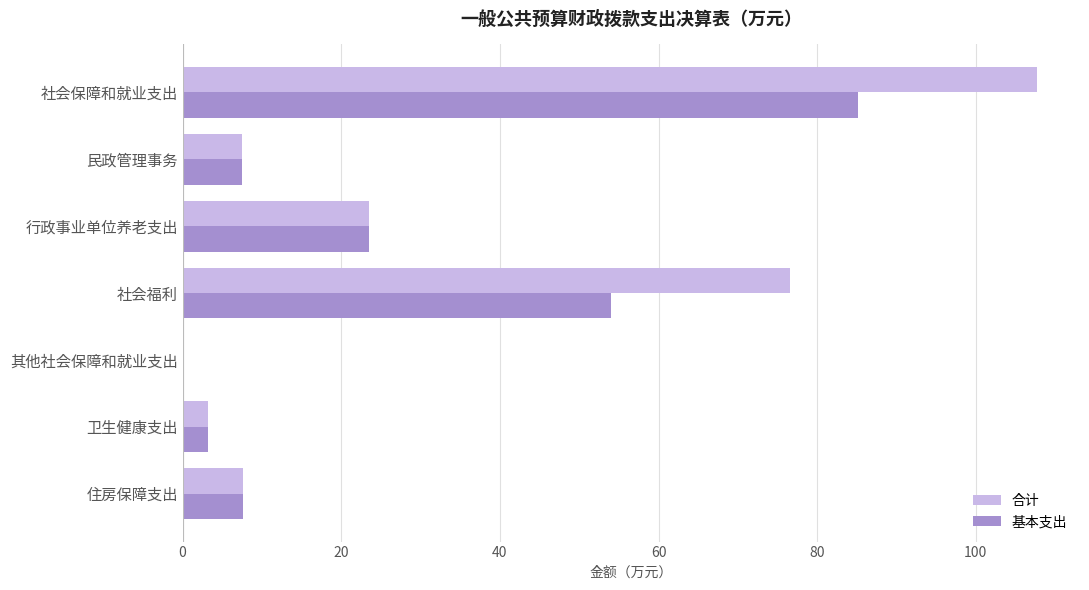

Between 民政管理事务 and 社会福利, which series saw the biggest shift?

合计